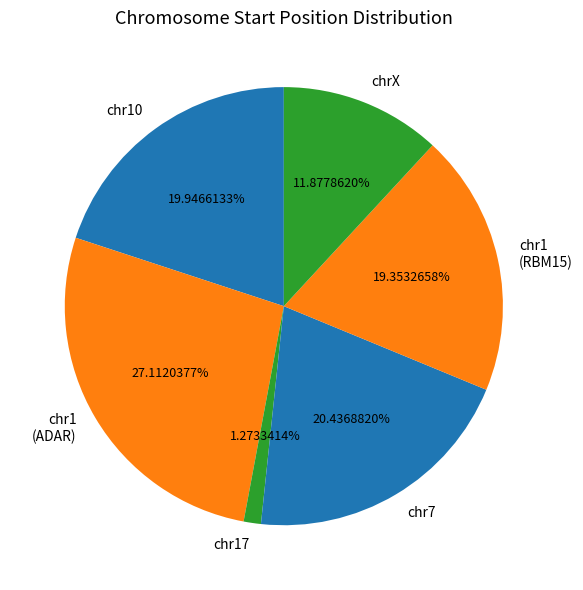

Which has a higher value, chr10 or chrX?

chr10